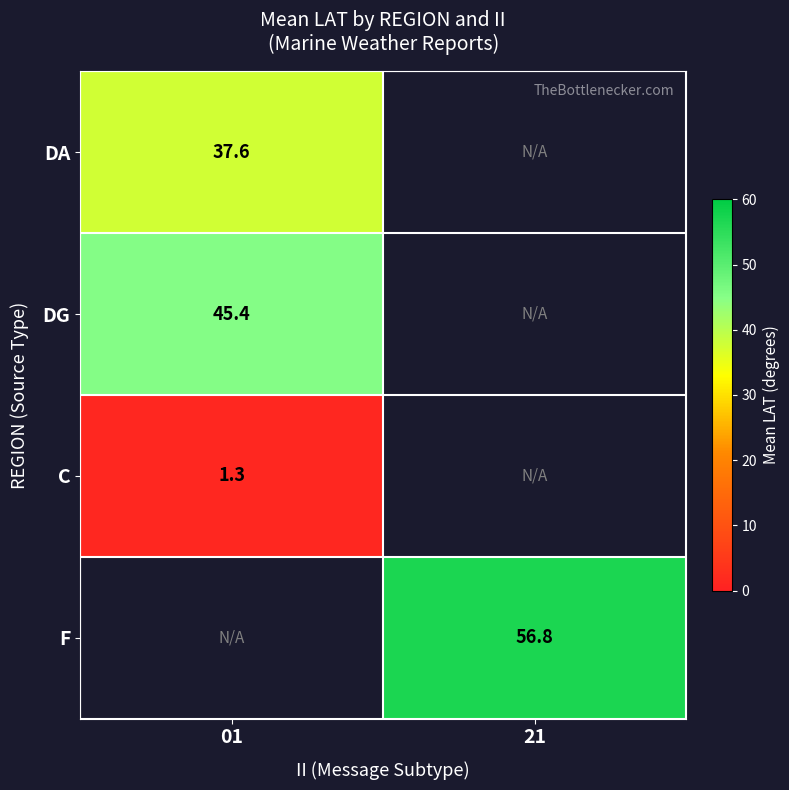

Is the value of F at 21 greater than the value of DA at 01?

Yes